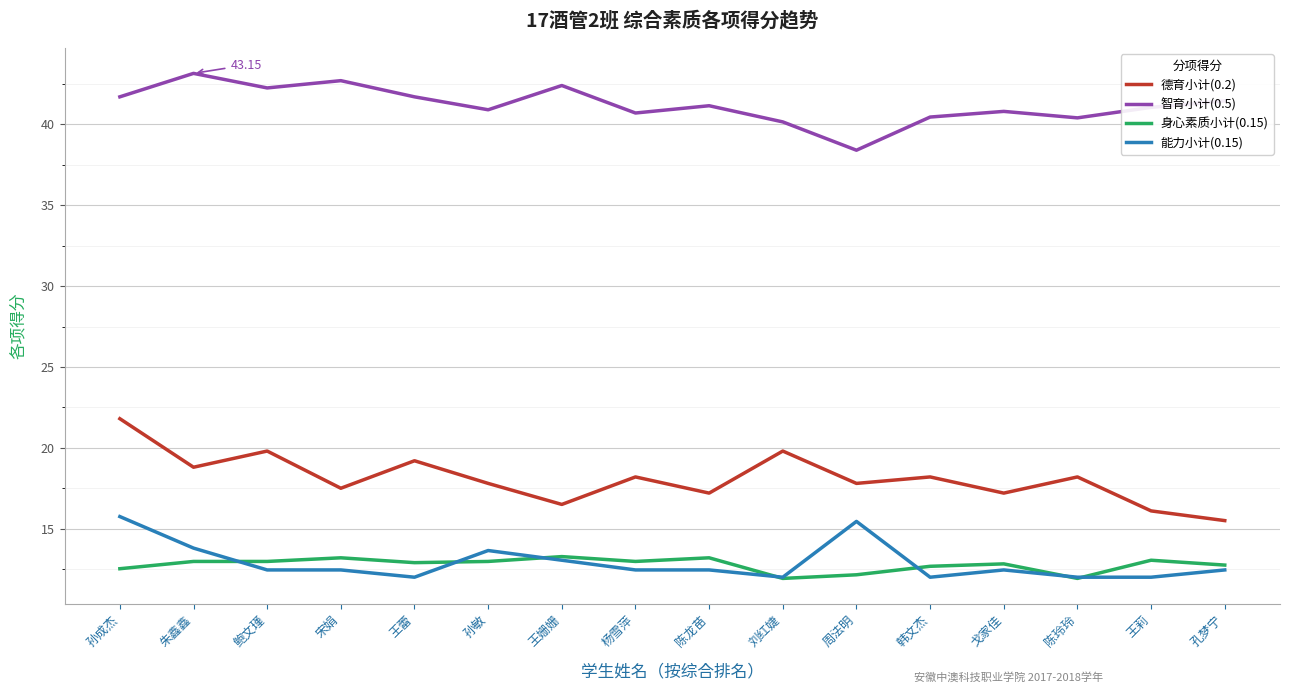

What is the spread (max minus min) of values at 孙敏?

27.9